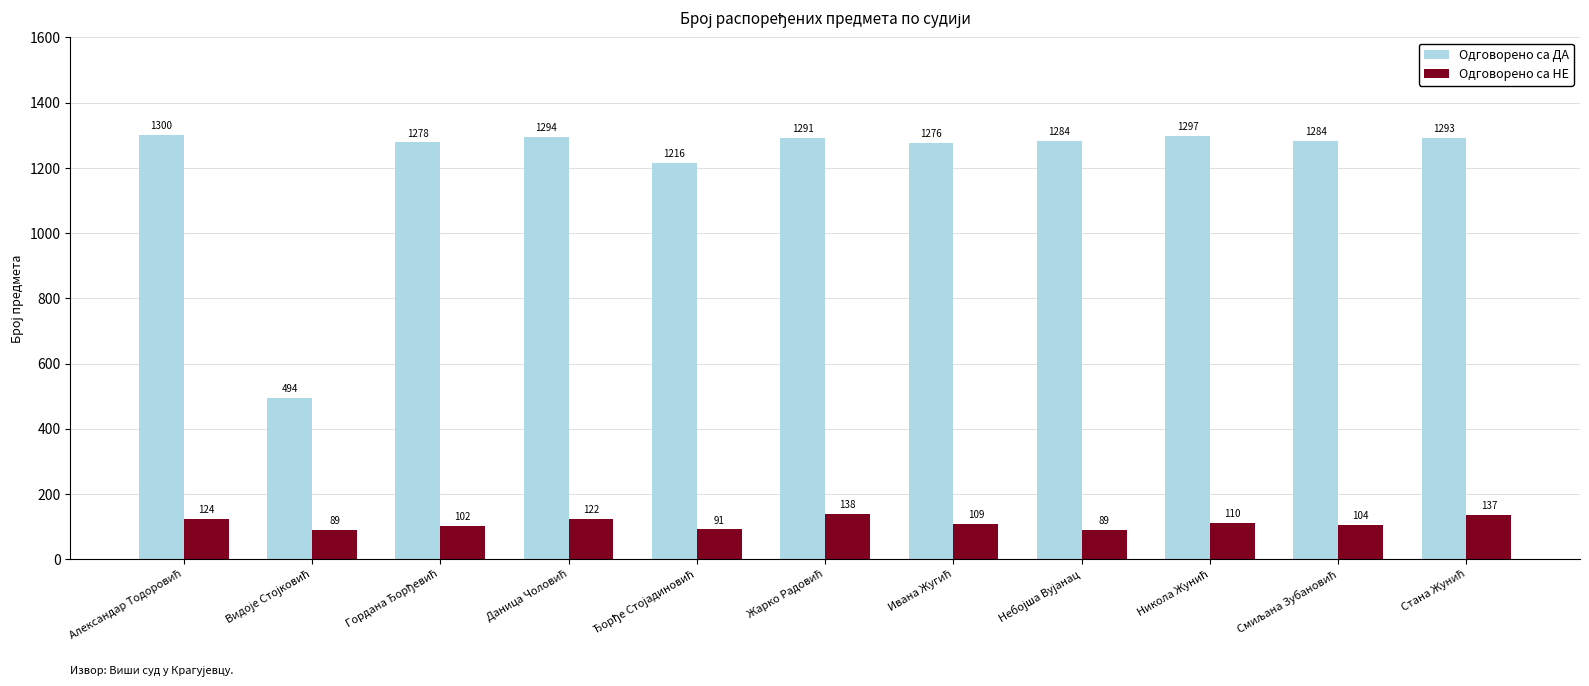

What is the maximum value for Одговорено са ДА?

1300